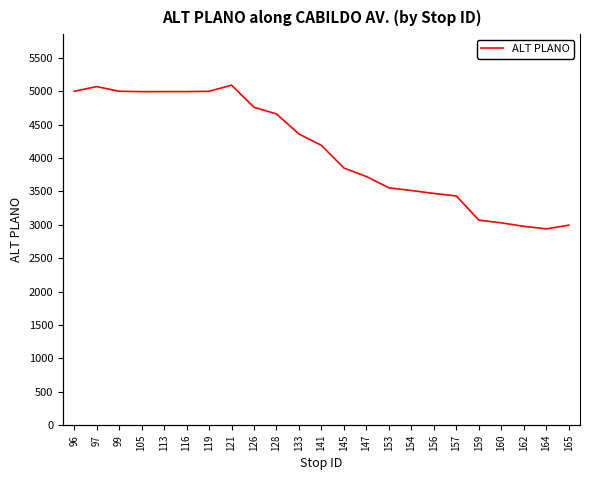

Does the chart have visible grid lines?

No